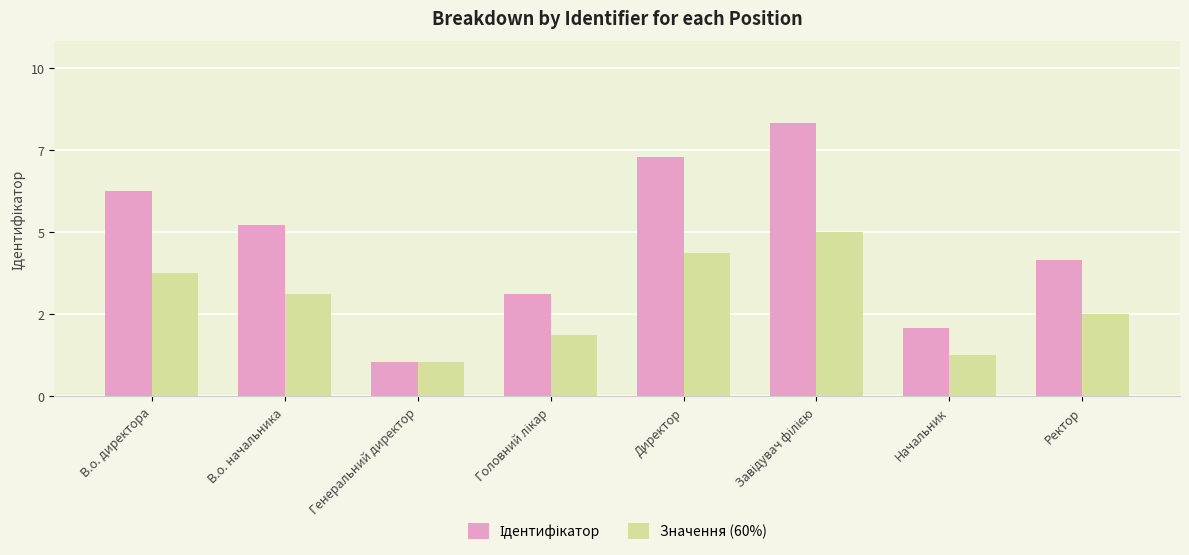

Are the bars grouped side by side (vs. stacked)?

Yes